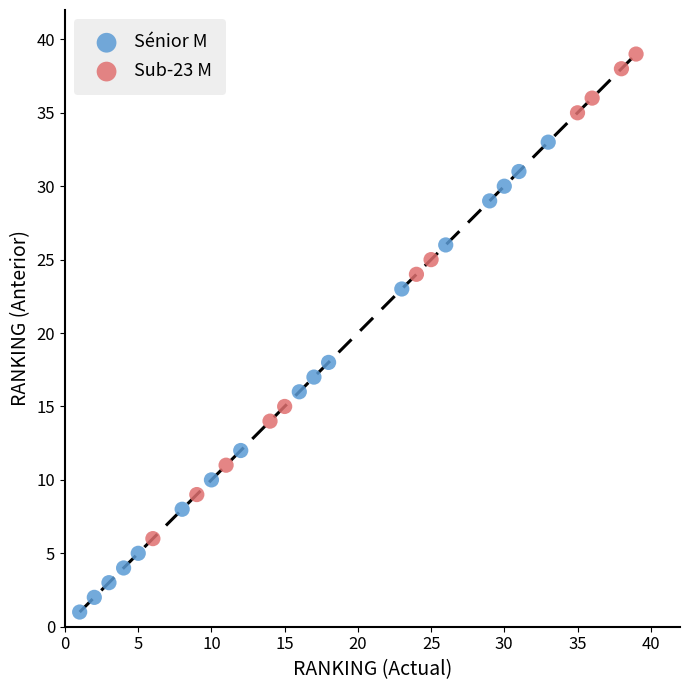

Which series contains the highest Y value?

Sub-23 M